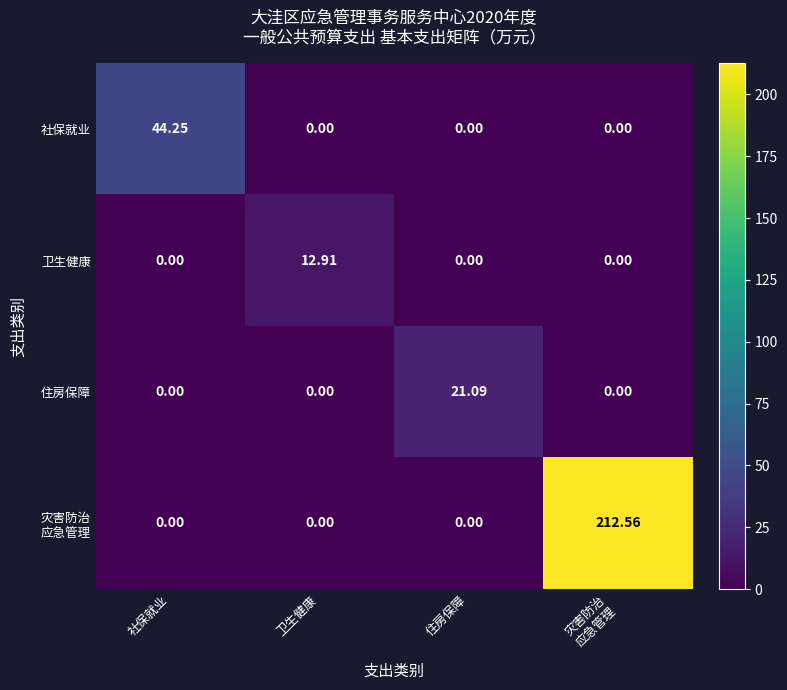

Between 卫生健康 and 住房保障, which series saw the biggest shift?

住房保障